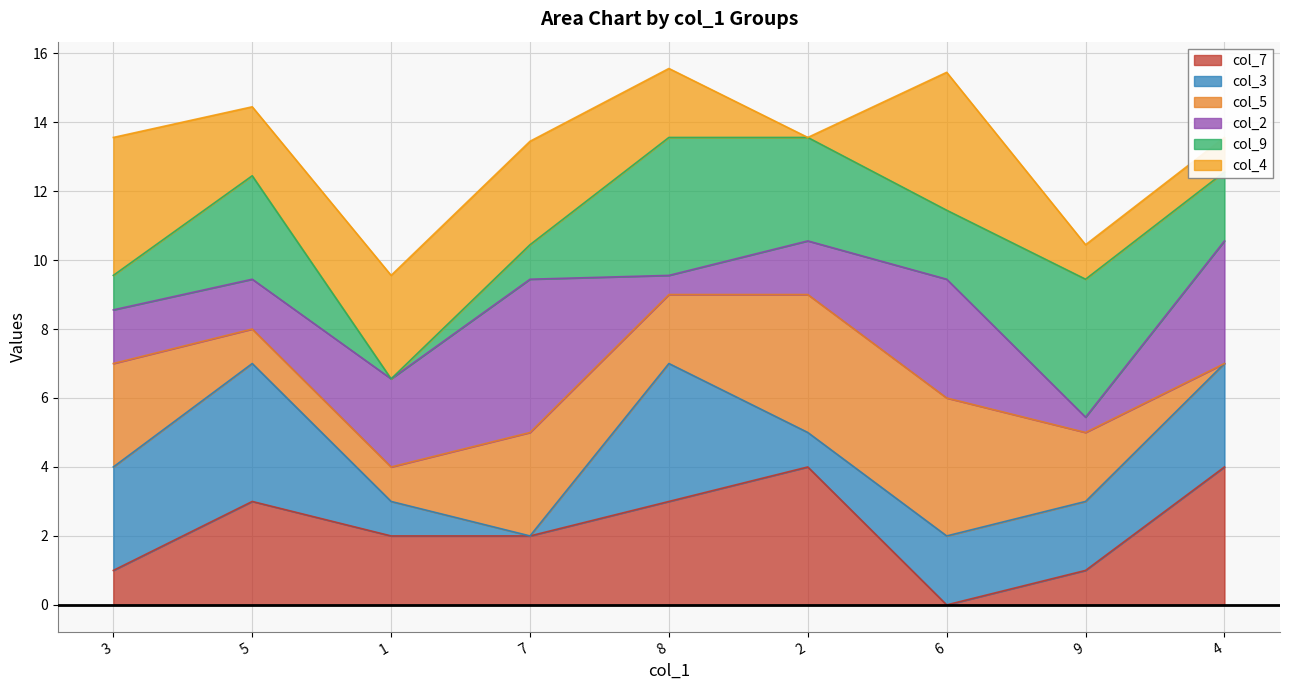

What is the label of the 5th point from the right?

8